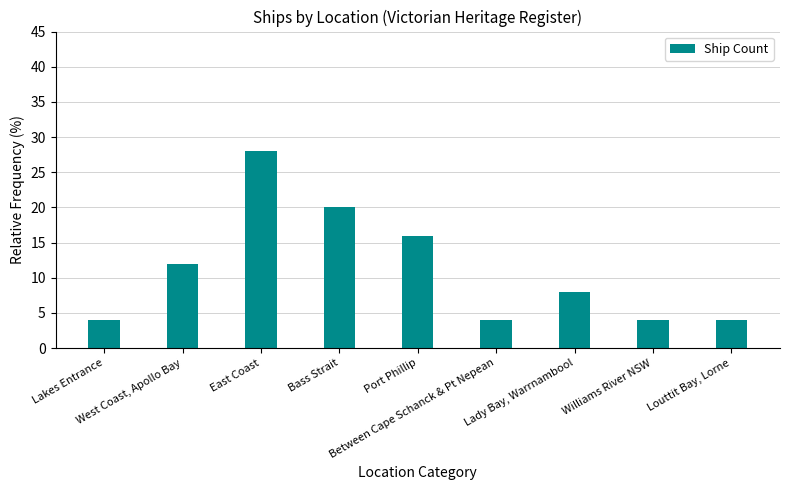

Count the number of data series in this chart.

1